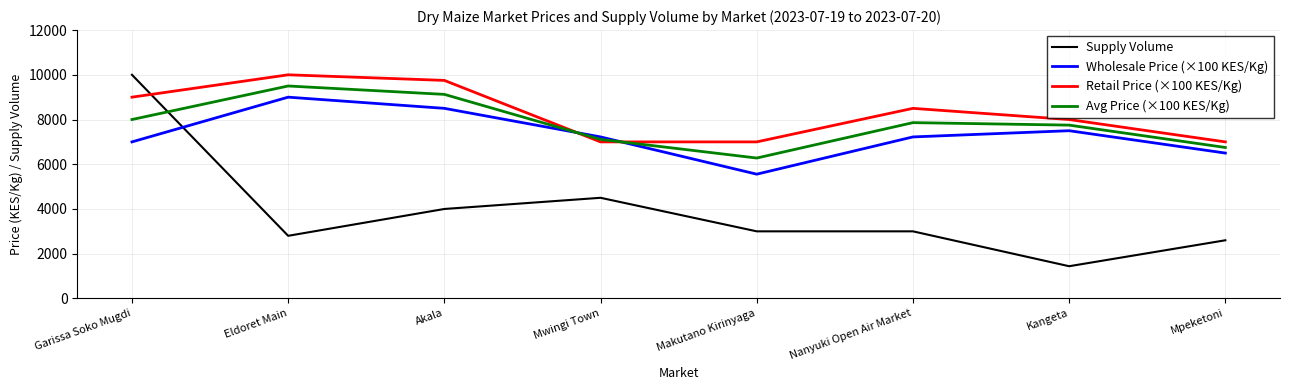

Reading right to left, extract all data points from this chart.

Supply Volume: 2600	1440	3000	3000	4500	4000	2800	10000
Wholesale Price (×100 KES/Kg): 6500	7500	7222	5556	7222	8500	9000	7000
Retail Price (×100 KES/Kg): 7000	8000	8500	7000	7000	9750	10000	9000
Avg Price (×100 KES/Kg): 6750	7750	7861	6278	7111	9125	9500	8000